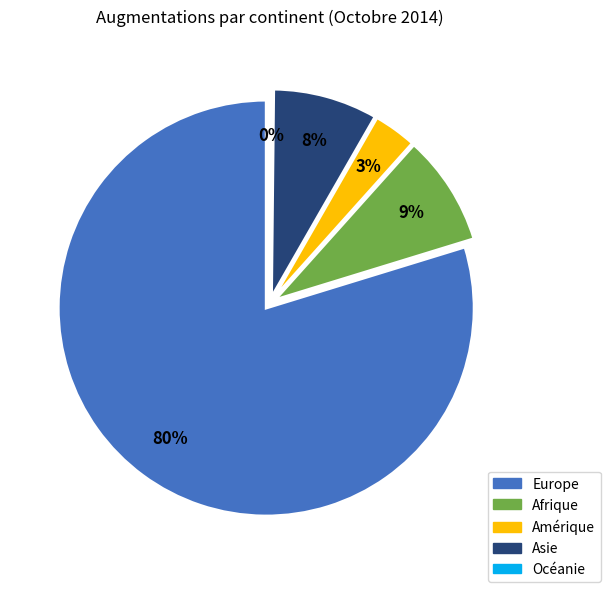

What percentage is NOT represented by Afrique?

91.4%